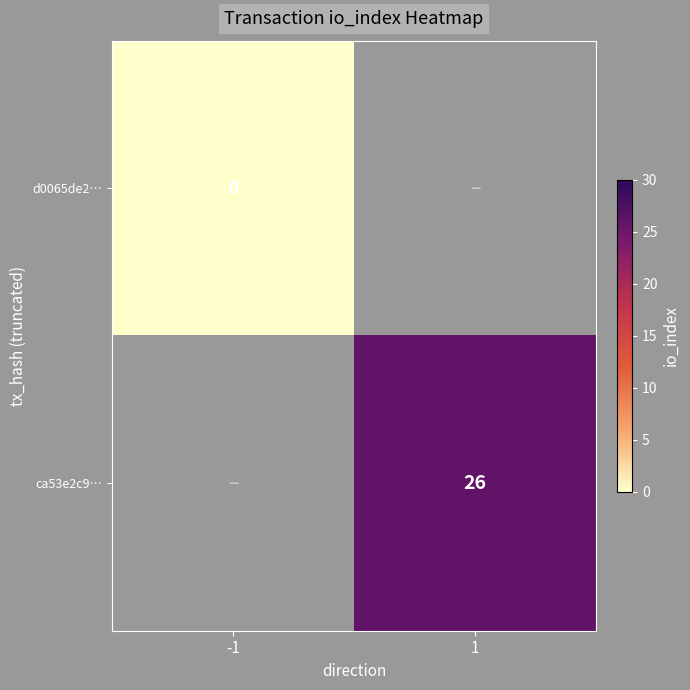

Is it true that ca53e2c9… equals 26 at 1?

True